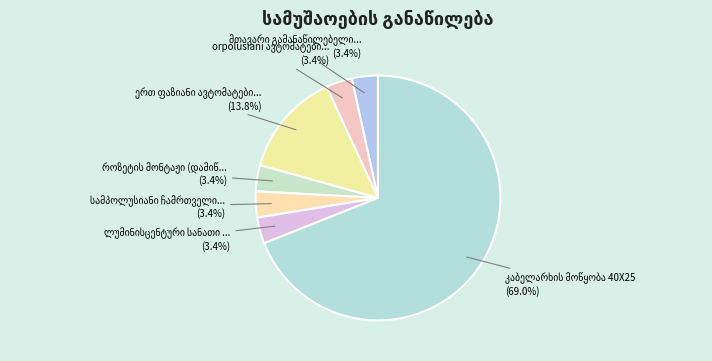

Does any single category account for the majority?

Yes